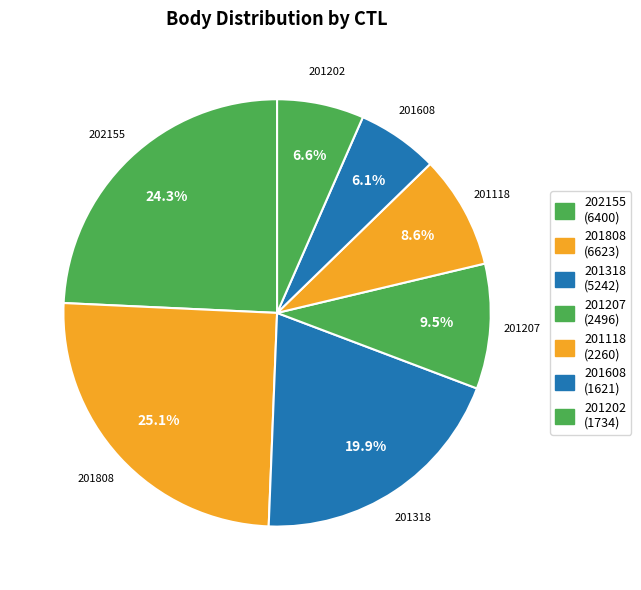

What percentage is NOT represented by 201202?

93.4%